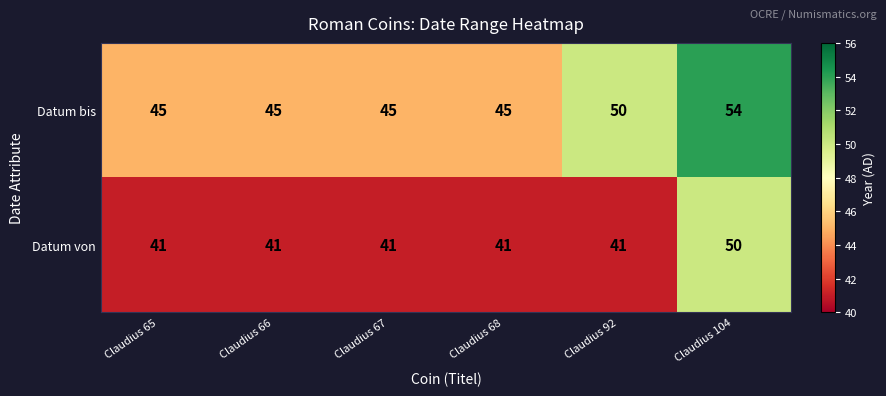

What is the sum of the Datum von values at Claudius 67 and Claudius 65?

82